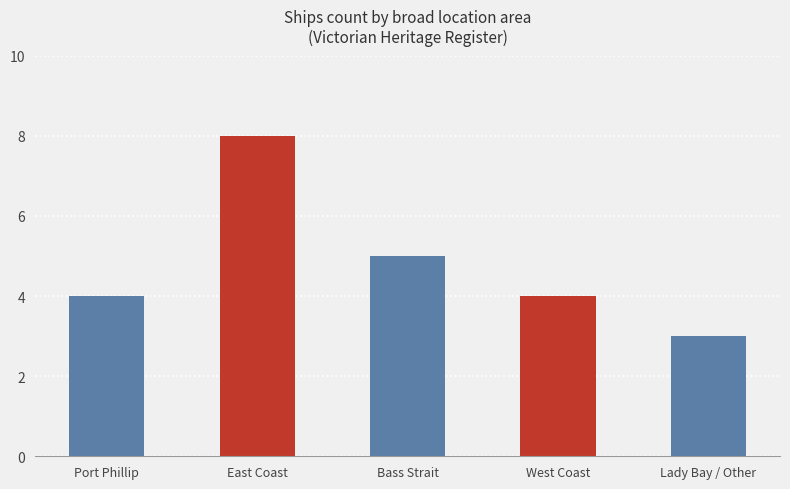

How many categories are shown in the chart?

5